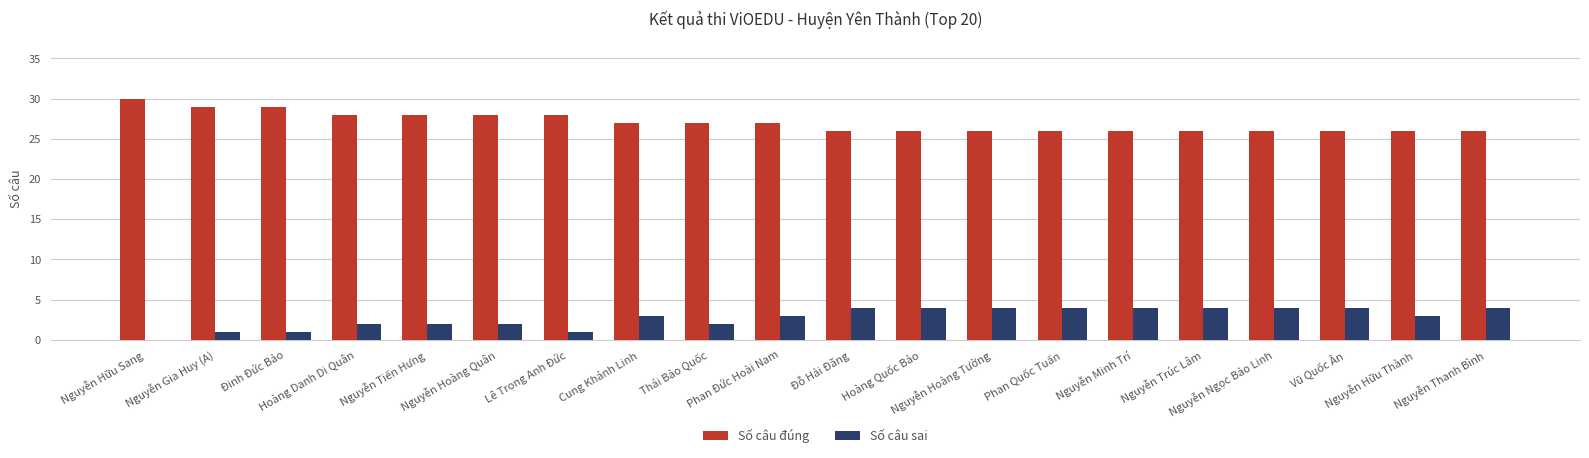

Where does the Số câu đúng series first go above 27?

Nguyễn Hữu Sang